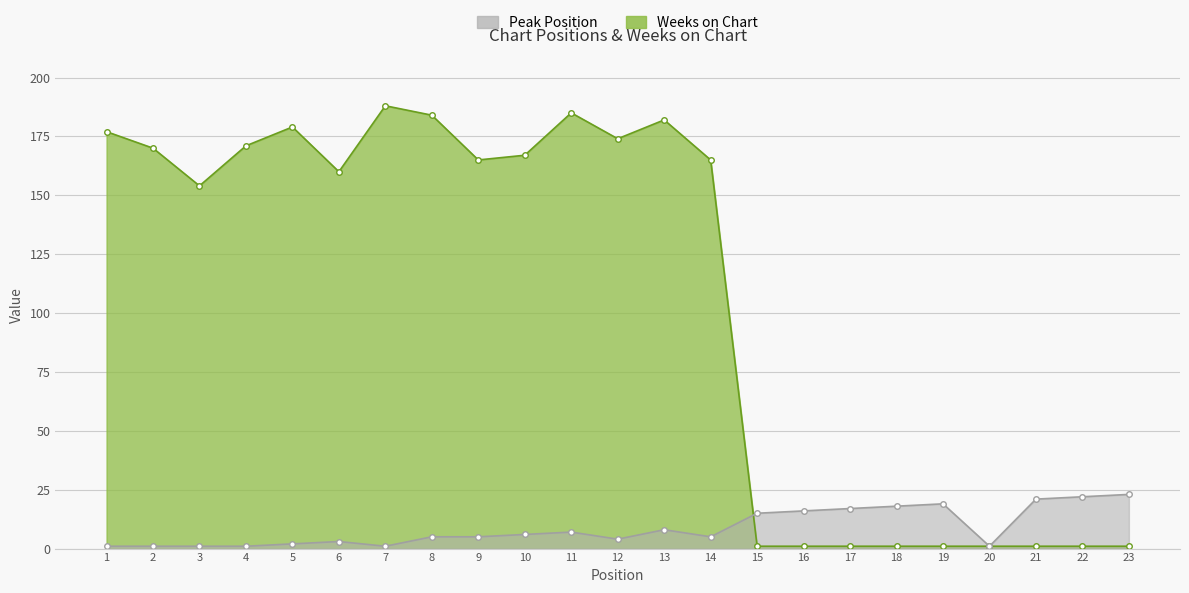

What is the difference between the Peak Position values at 11 and 4?

6